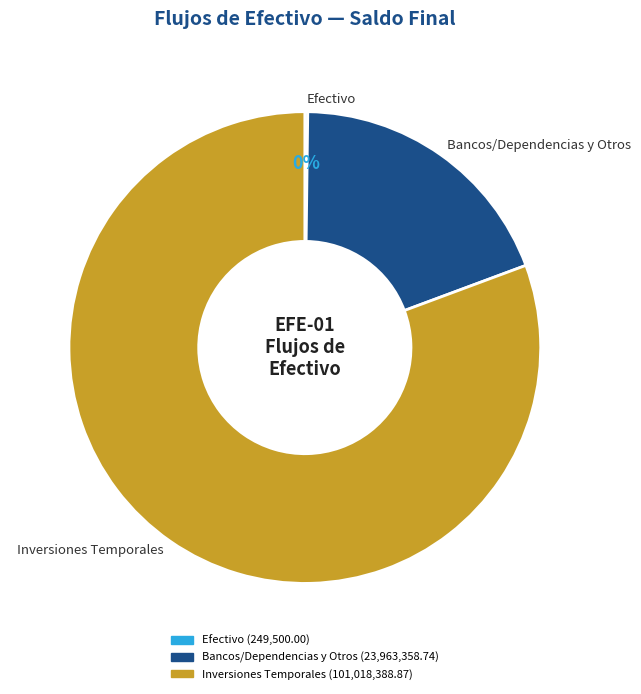

What is the majority slice?

Inversiones Temporales